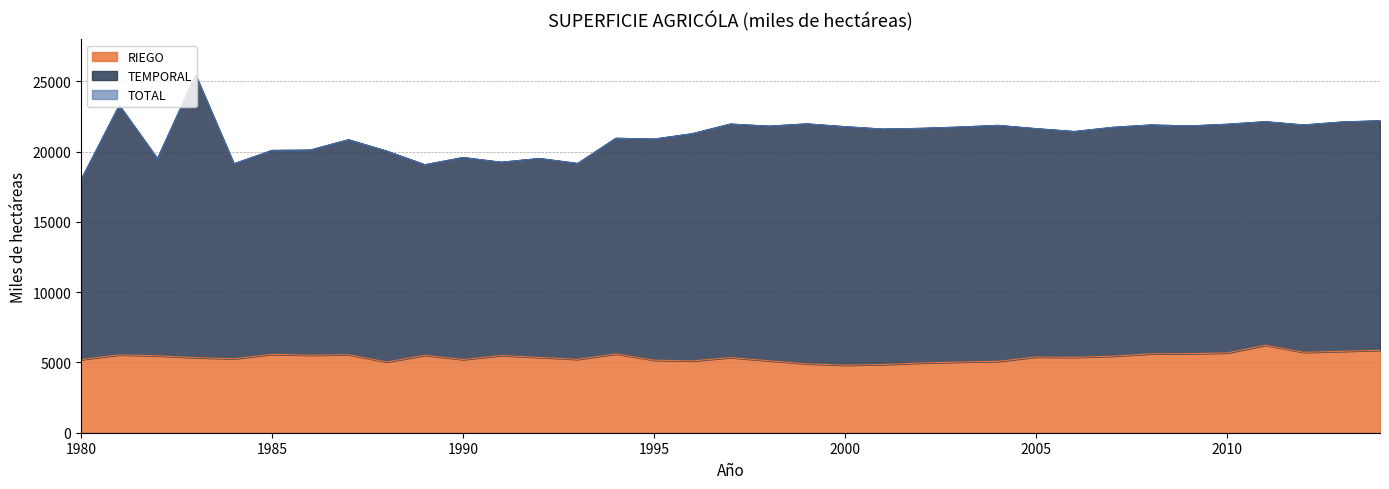

Which category has the highest value across all series?

1983